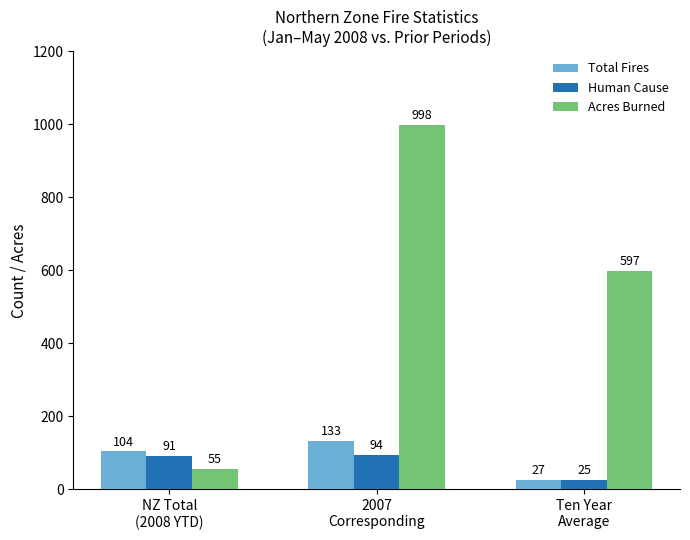

Is the value of Total Fires at NZ Total
(2008 YTD) greater than the value of Acres Burned at Ten Year
Average?

No